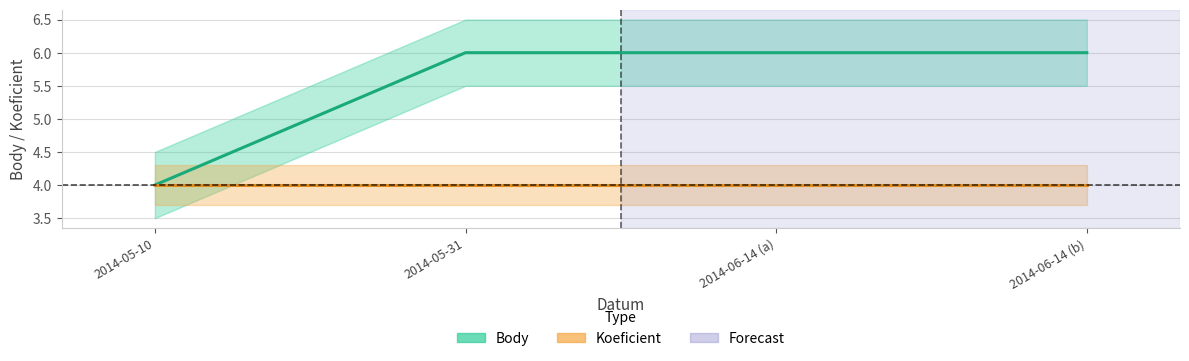

What position from the right is 2014-06-14 (b)?

1